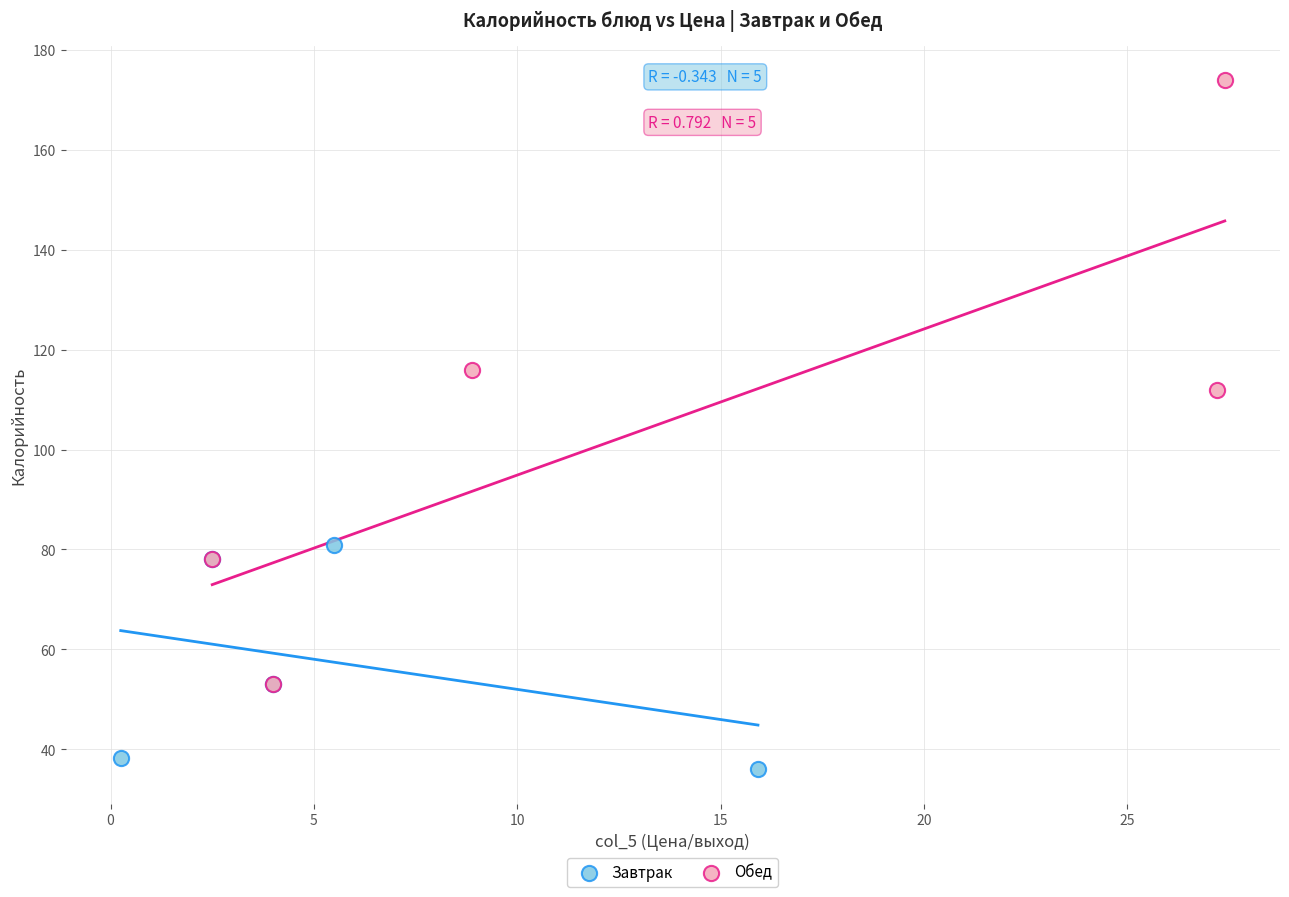

Which series reaches the maximum Y coordinate?

Обед